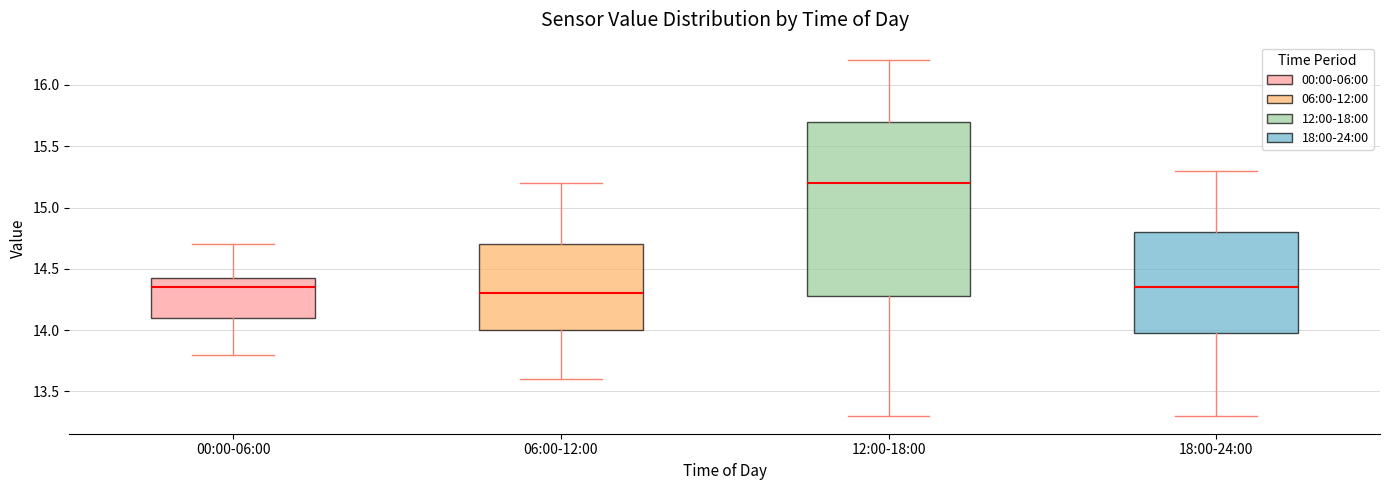

Reading left to right, read every box against the y-axis: the position of its median line, the range the box covers, and the ends of its whiskers. The values are not printed on the chart, so give them approximately, as read against the axis.

00:00-06:00: median 14.35, box 14.10 to 14.45, whiskers 13.80 to 14.70
06:00-12:00: median 14.30, box 14.00 to 14.70, whiskers 13.60 to 15.20
12:00-18:00: median 15.20, box 14.30 to 15.70, whiskers 13.30 to 16.20
18:00-24:00: median 14.35, box 14.00 to 14.80, whiskers 13.30 to 15.30